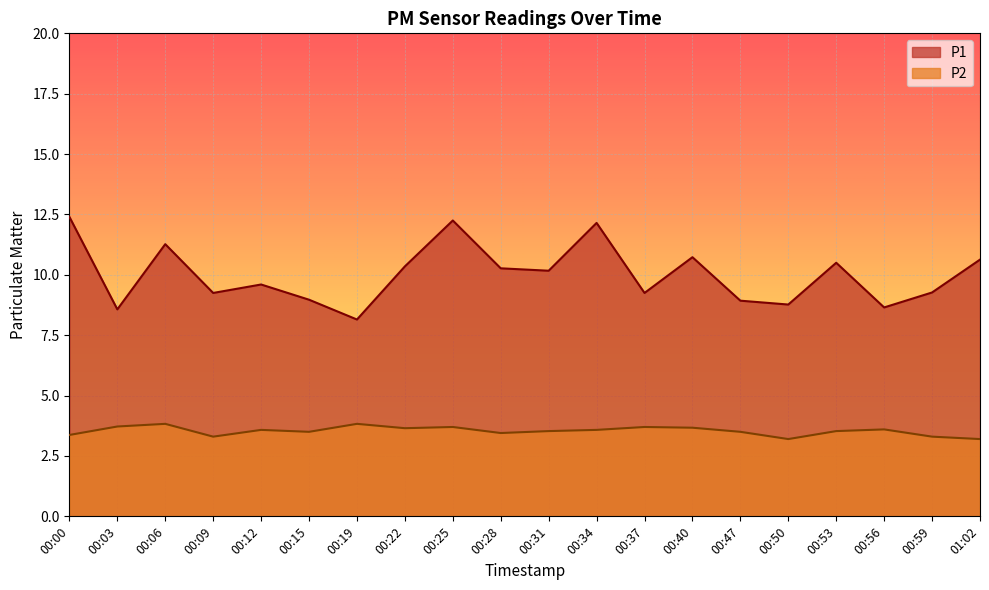

True or false: P1 and P2 cross at least once.

False